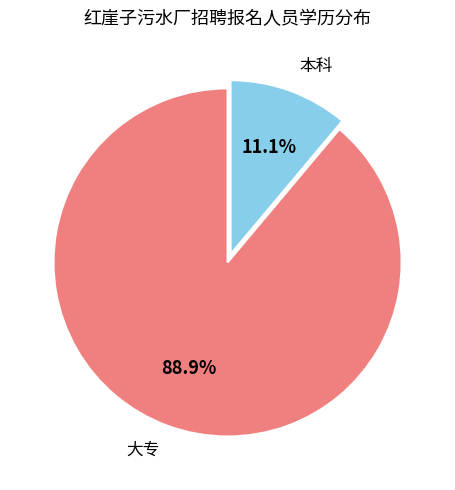

Combined, what portion of the pie is 本科 and 大专?

100.0%